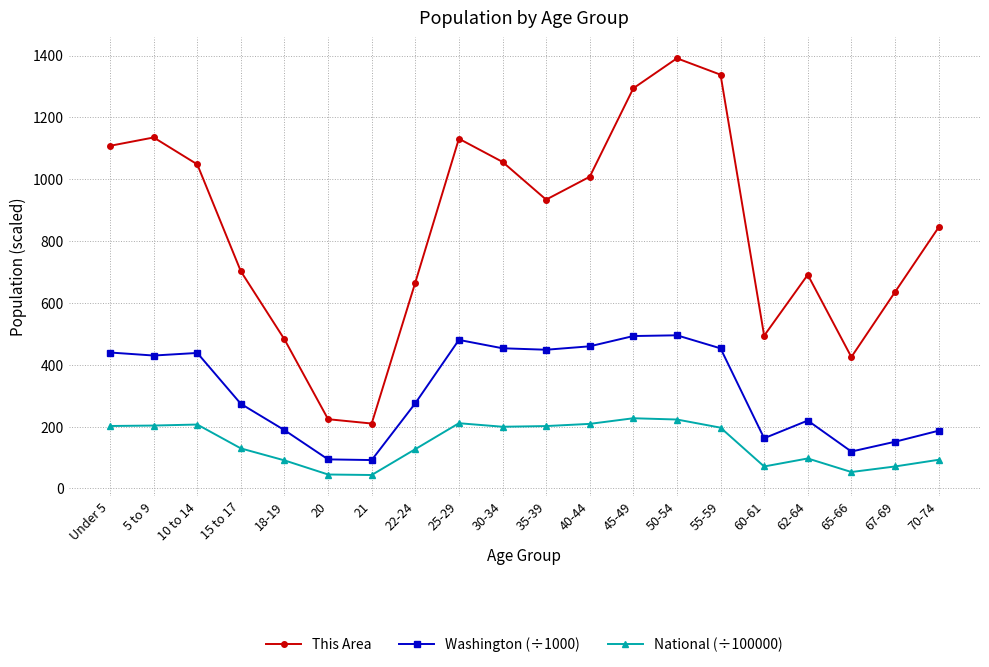

What is the difference between the maximum and minimum values in the Washington (÷1000) series?

403.4